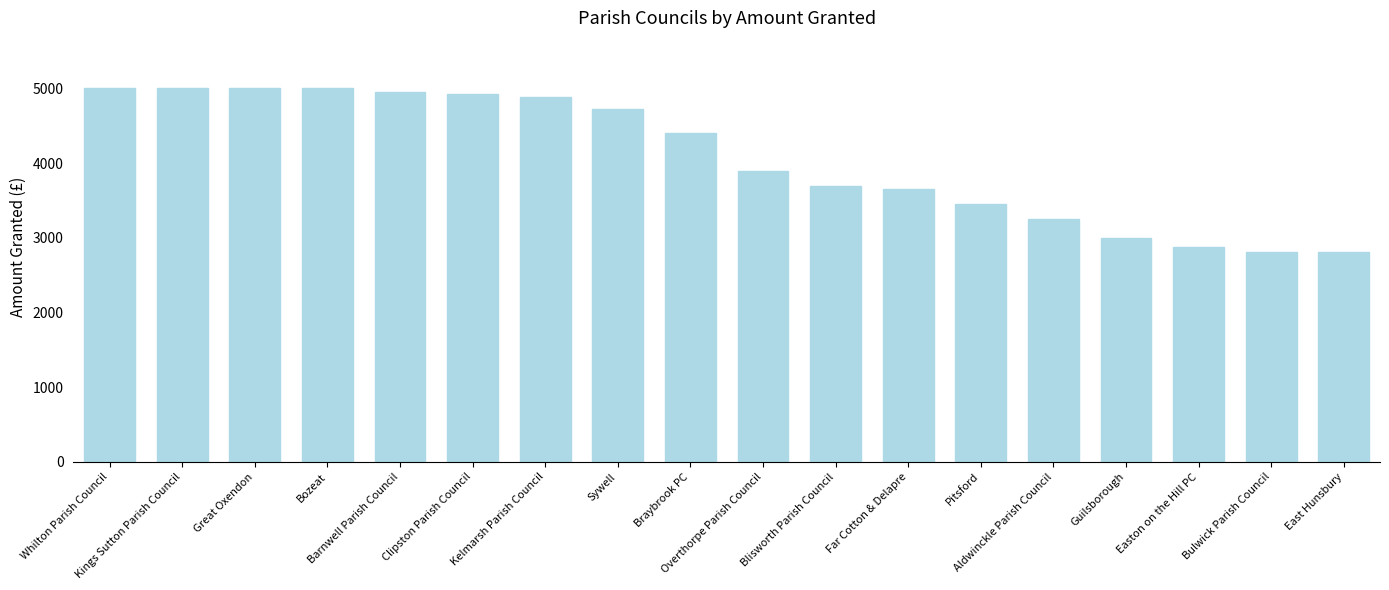

Are the bars grouped side by side (vs. stacked)?

No